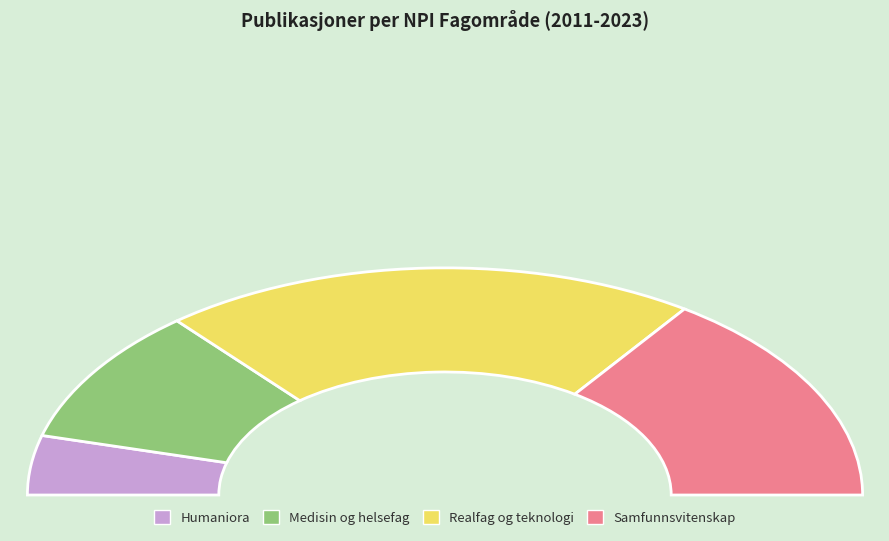

Is the sum of Samfunnsvitenskap and Medisin og helsefag greater than half?

No